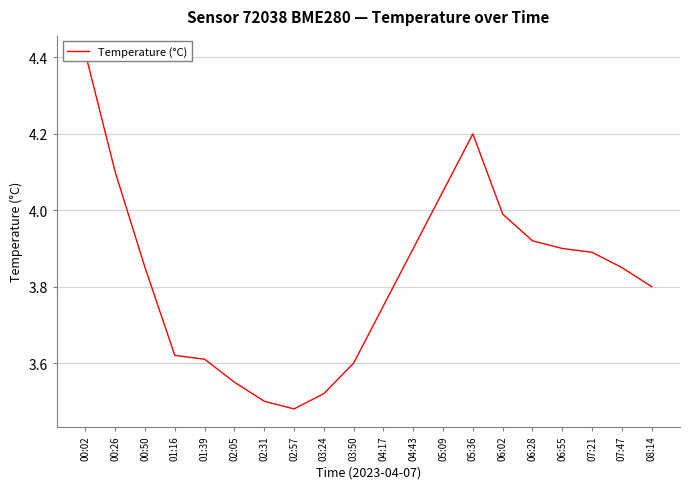

Between 00:50 and 06:28, which is larger?

06:28